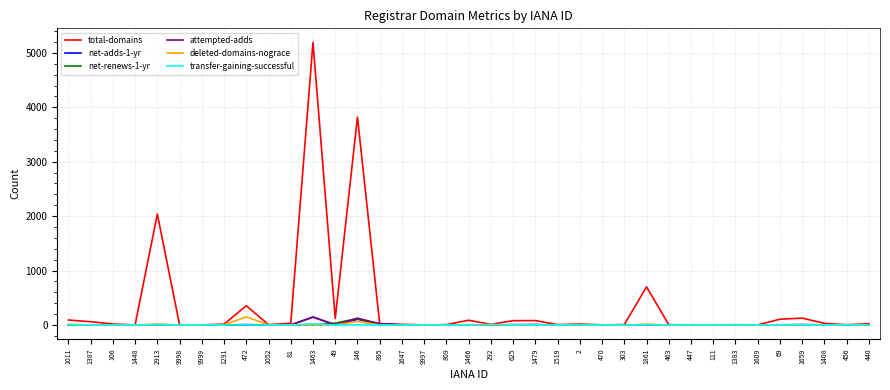

The transfer-gaining-successful series shows 0 at 1609. True or false?

True